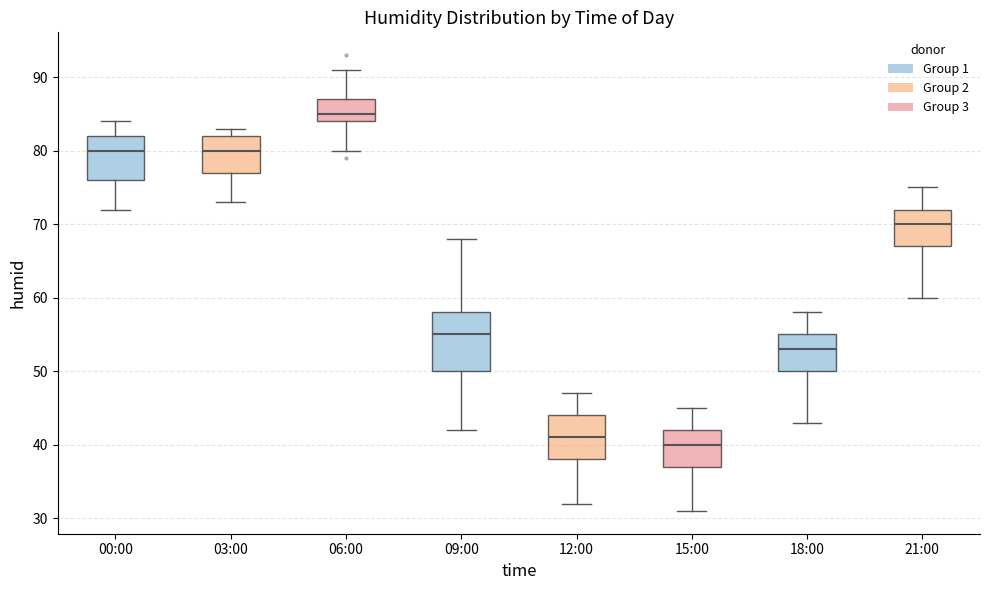

Reading left to right, read every box against the y-axis: the position of its median line, the range the box covers, and the ends of its whiskers. The values are not printed on the chart, so give them approximately, as read against the axis.

00:00: median 80, box 76 to 82, whiskers 72 to 84
03:00: median 80, box 77 to 82, whiskers 73 to 83
06:00: median 85, box 84 to 87, whiskers 80 to 91
09:00: median 55, box 50 to 58, whiskers 42 to 68
12:00: median 41, box 38 to 44, whiskers 32 to 47
15:00: median 40, box 37 to 42, whiskers 31 to 45
18:00: median 53, box 50 to 55, whiskers 43 to 58
21:00: median 70, box 67 to 72, whiskers 60 to 75